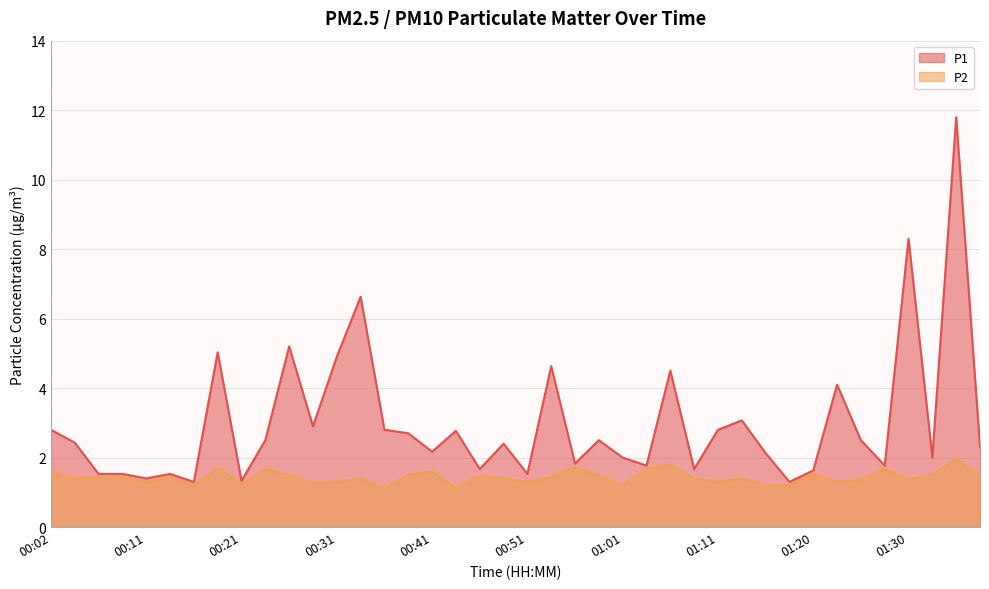

What is the sum of all P2 values?

57.3